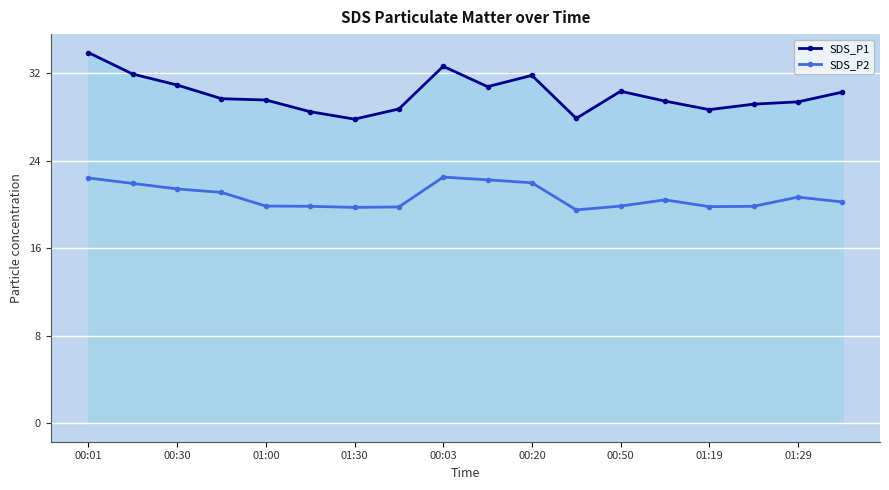

Which series has the widest spread of values?

SDS_P1